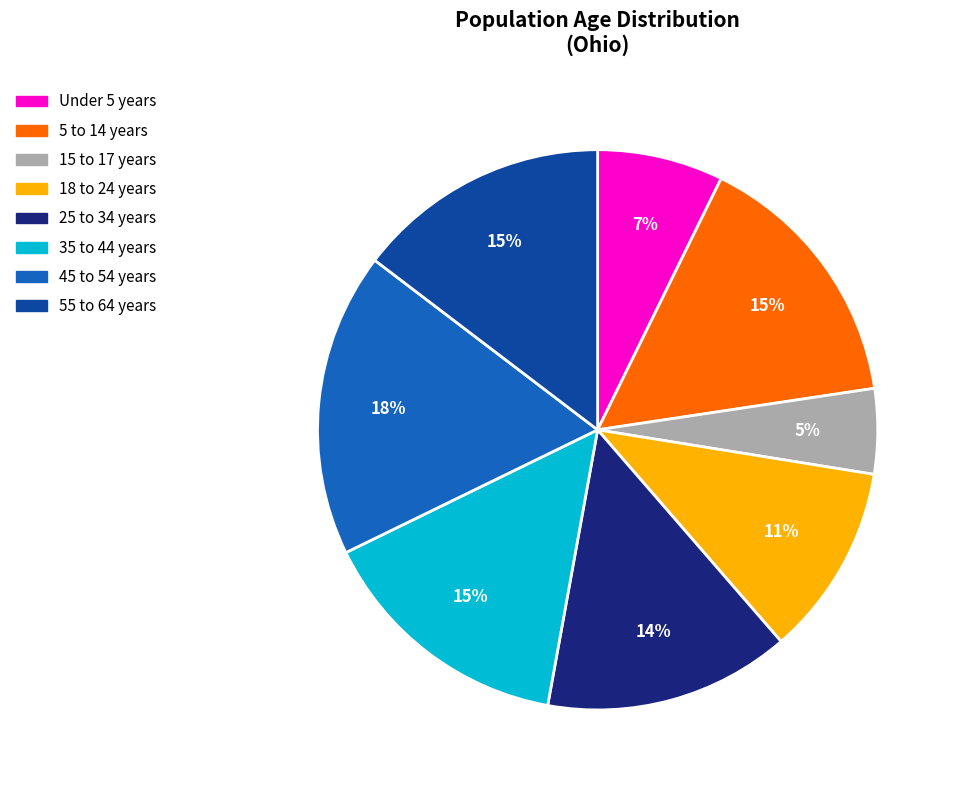

Between 18 to 24 years and 55 to 64 years, which is larger?

55 to 64 years